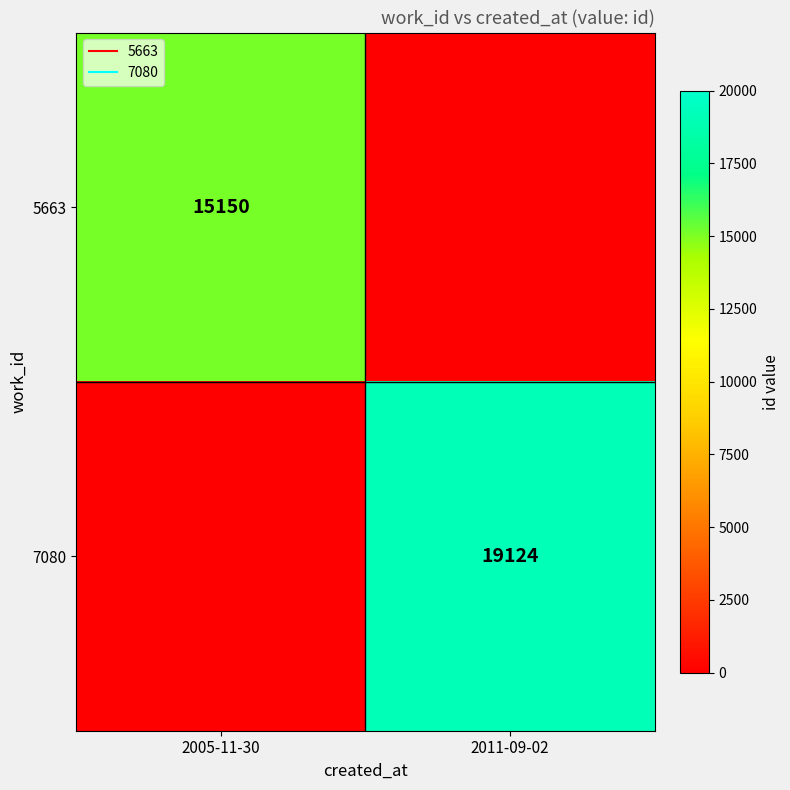

What is the difference between the maximum and minimum values in the 7080 series?

19124